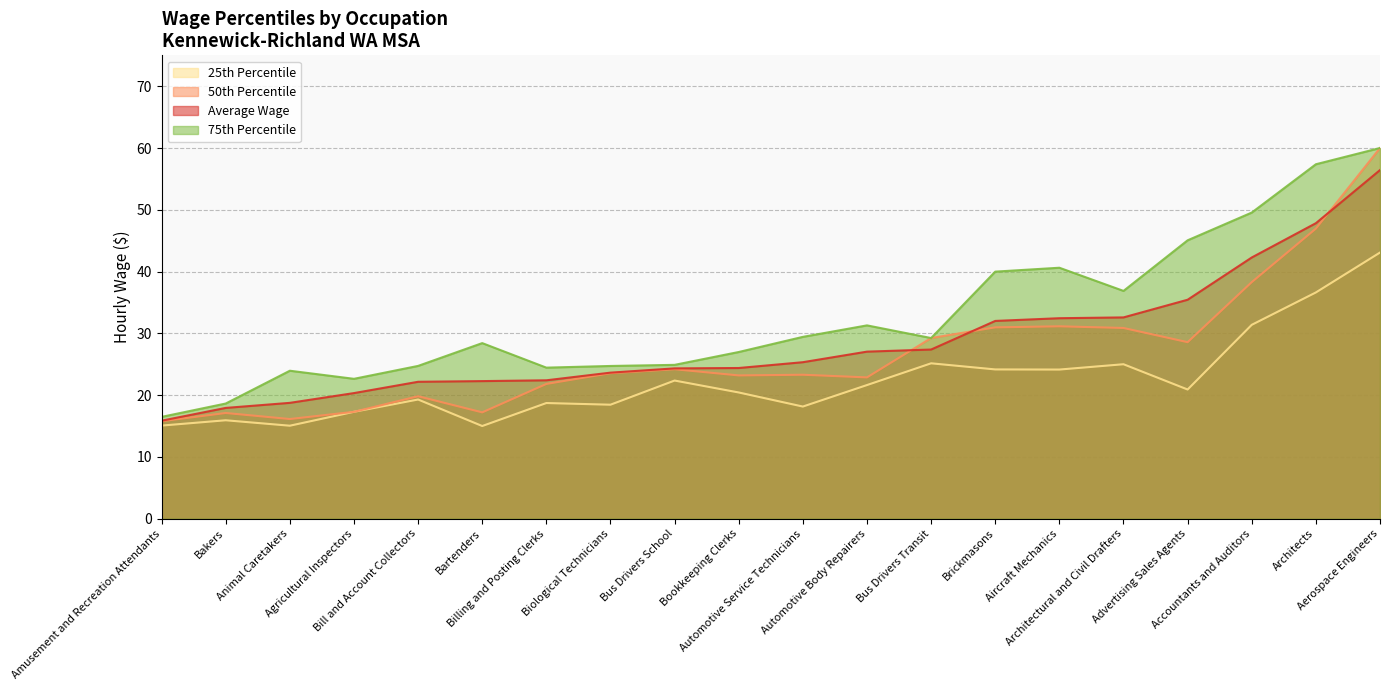

True or false: 25th Percentile has more than 2 interior local peaks.

True